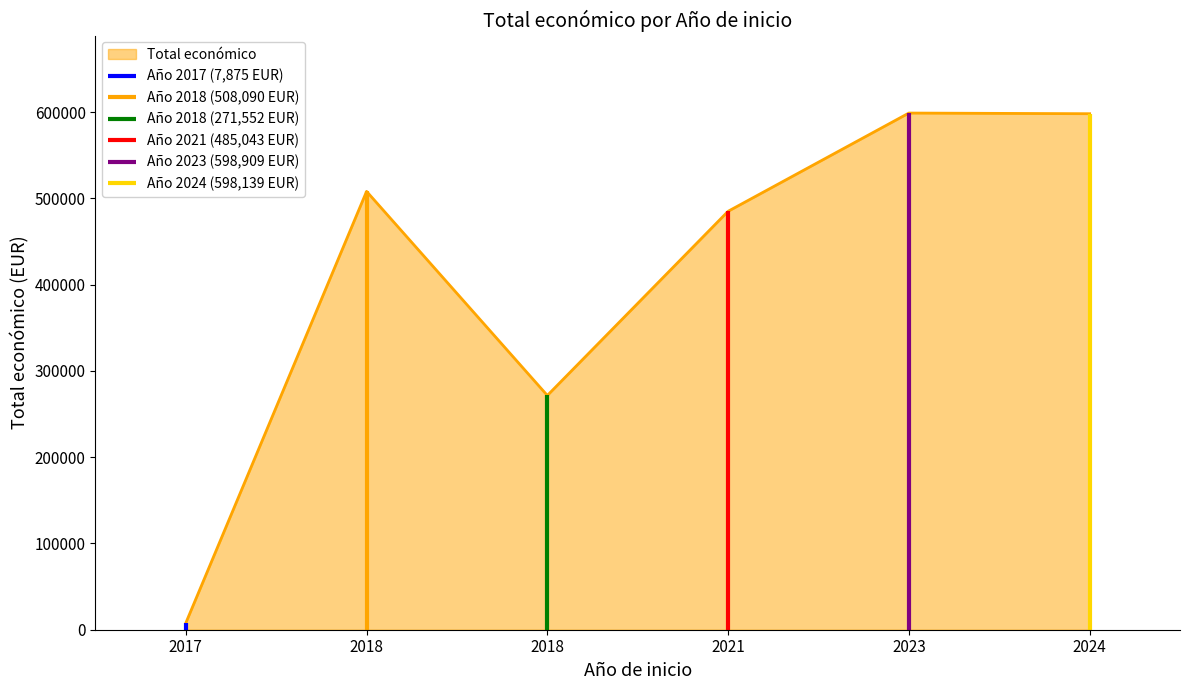

Which category has the lowest value across all series?

2017